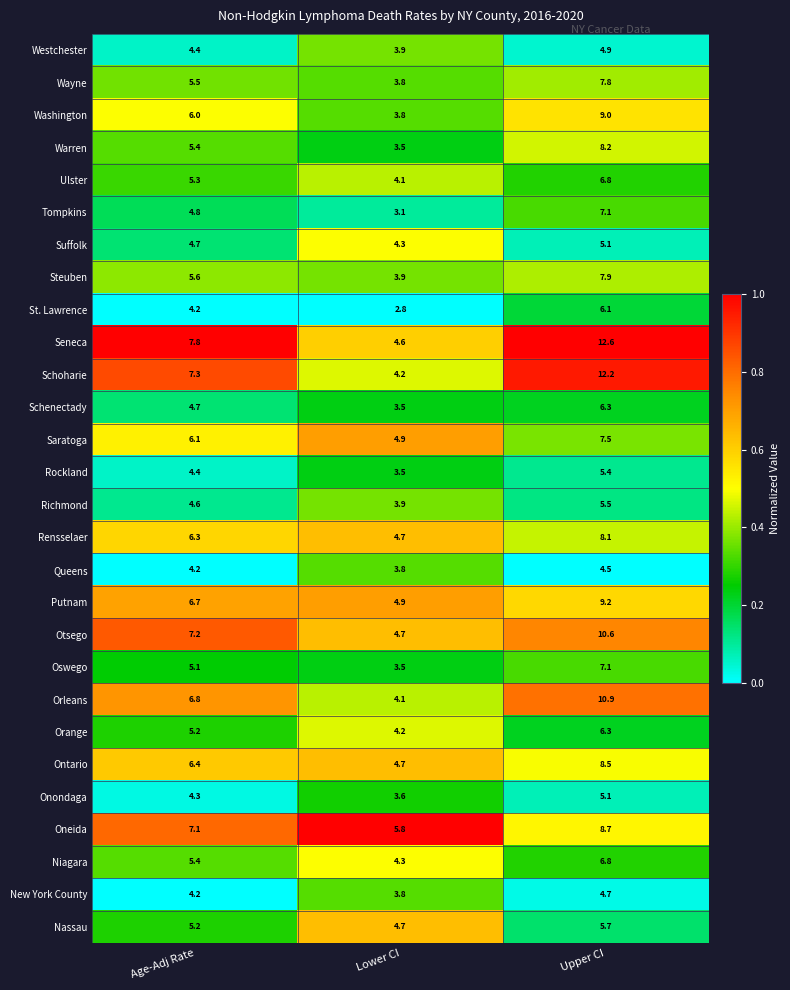

At how many categories does at least one series exceed 4?

3